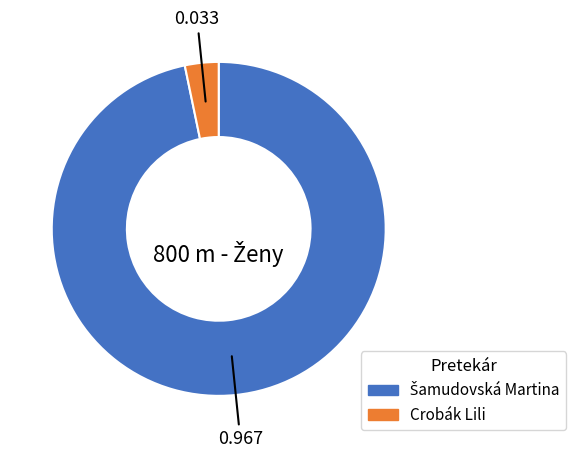

Which slice is the smallest?

Crobák Lili